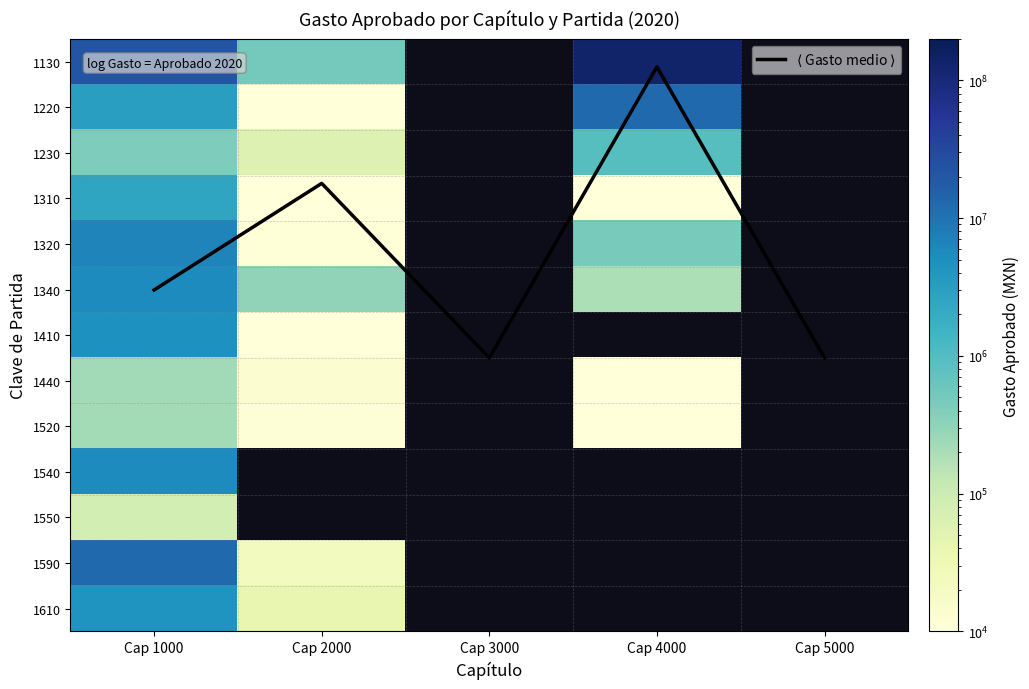

List the labels in order of 1320 value, smallest first.

Cap 2000, Cap 3000, Cap 4000, Cap 5000, Cap 1000